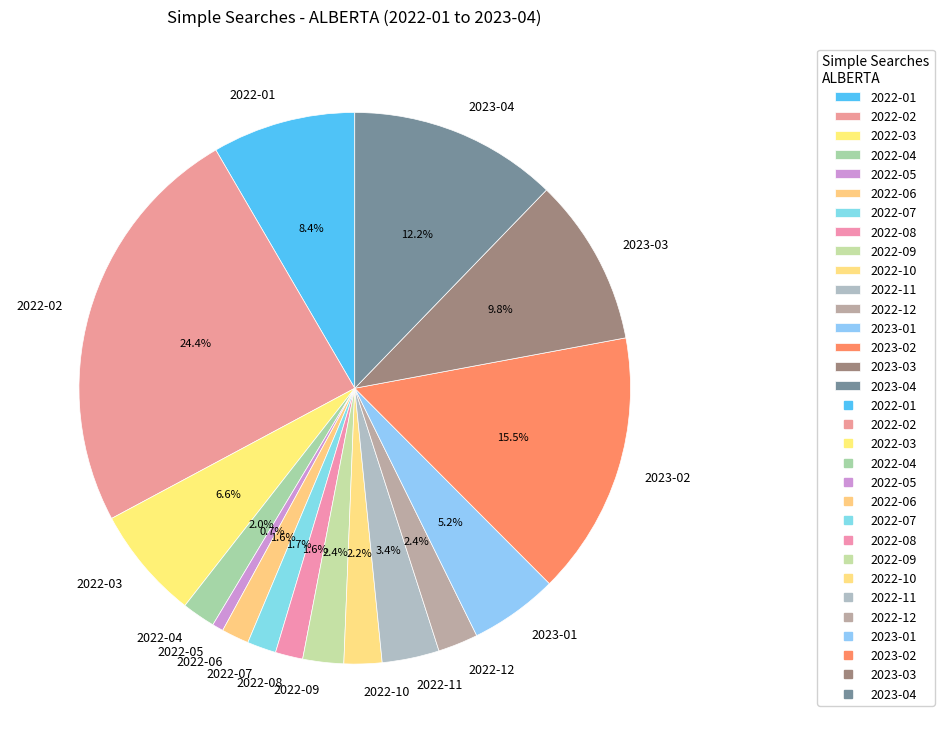

Does 2022-05 account for over 50% of the chart?

No